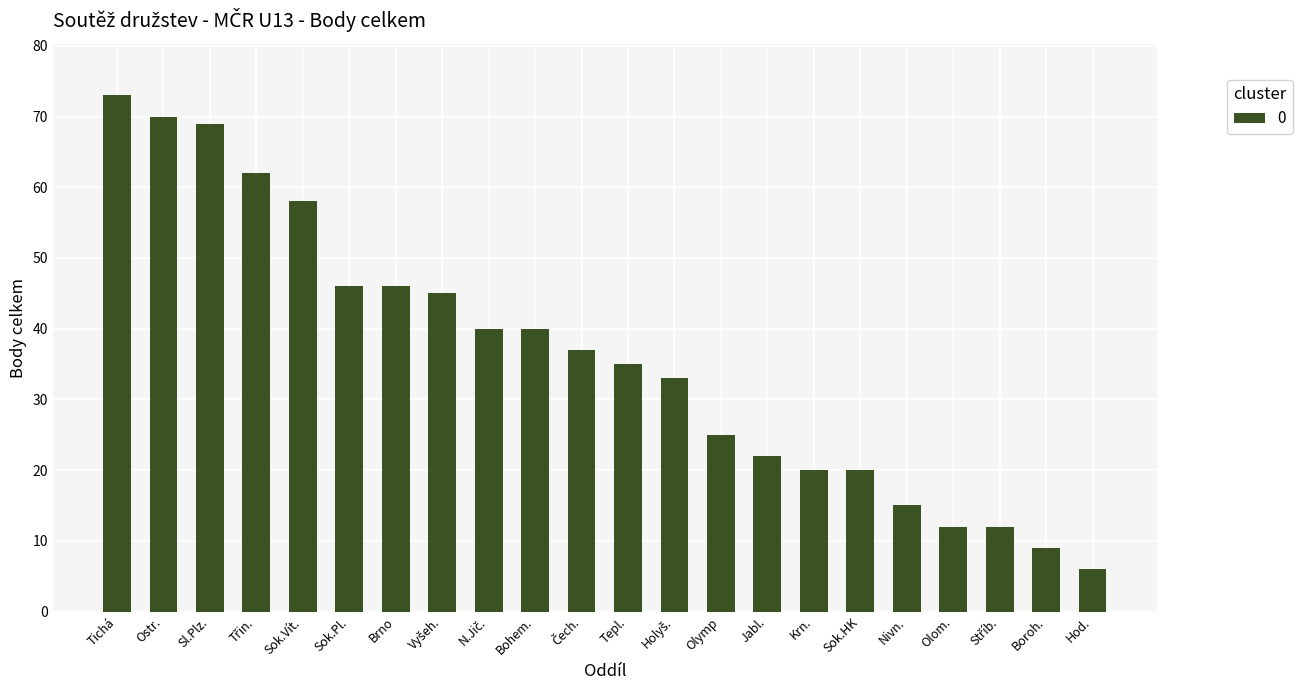

Which has a higher value, Bohem. or Boroh.?

Bohem.